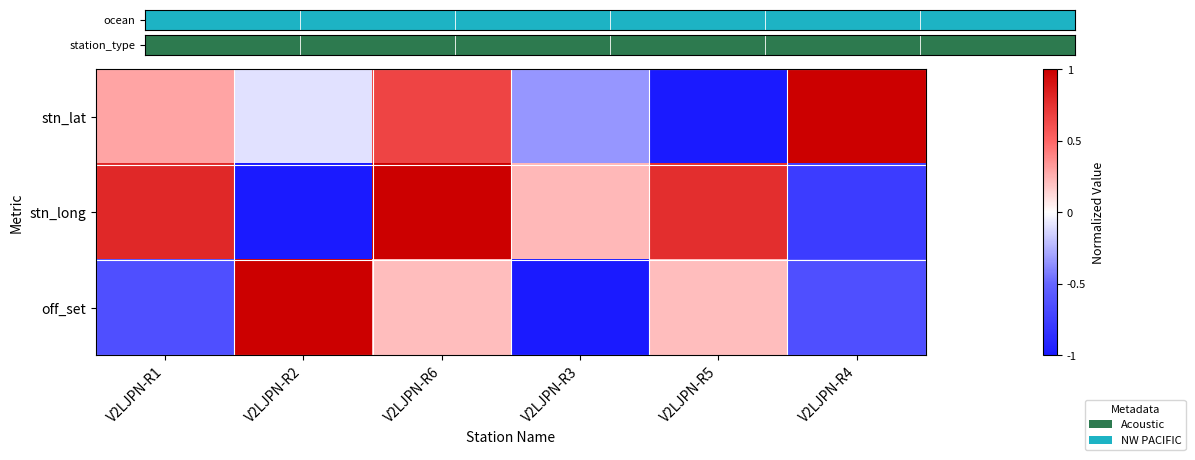

The stn_lat series shows -0.3 at V2LJPN-R3. True or false?

True